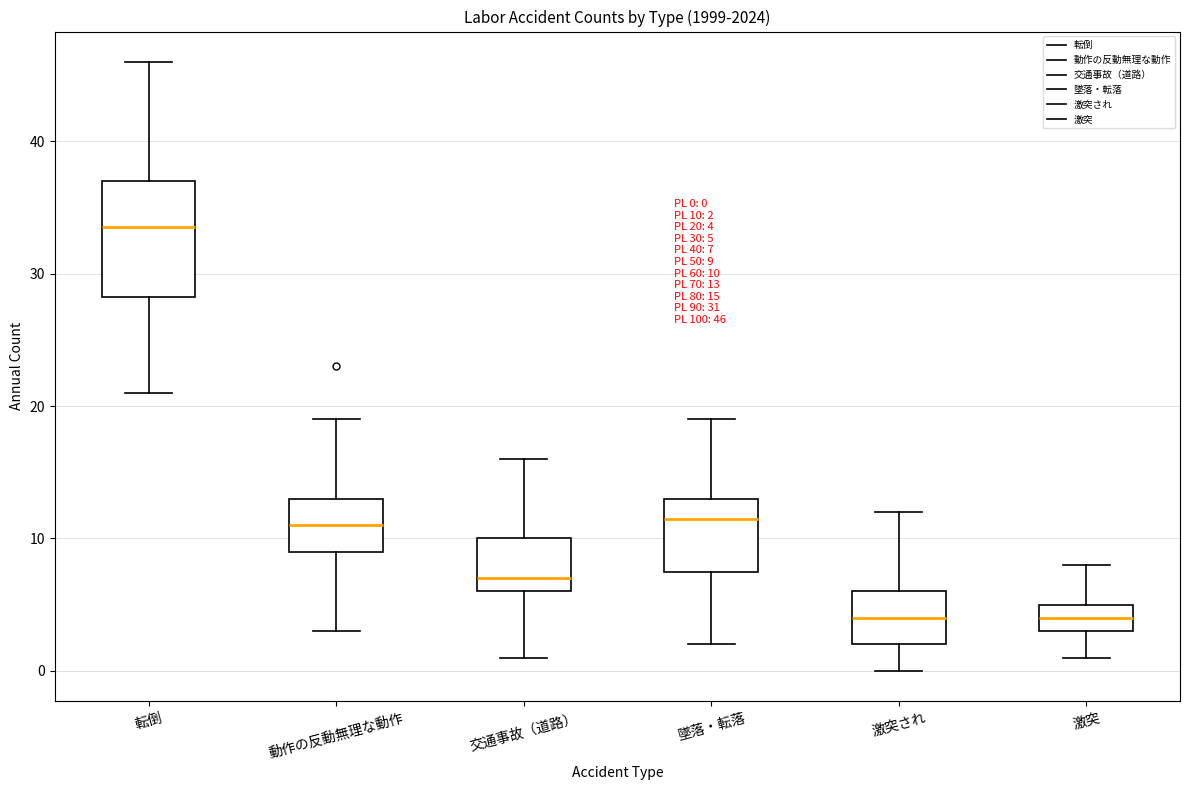

Which box is the tallest, from its lower edge to its upper edge?

転倒